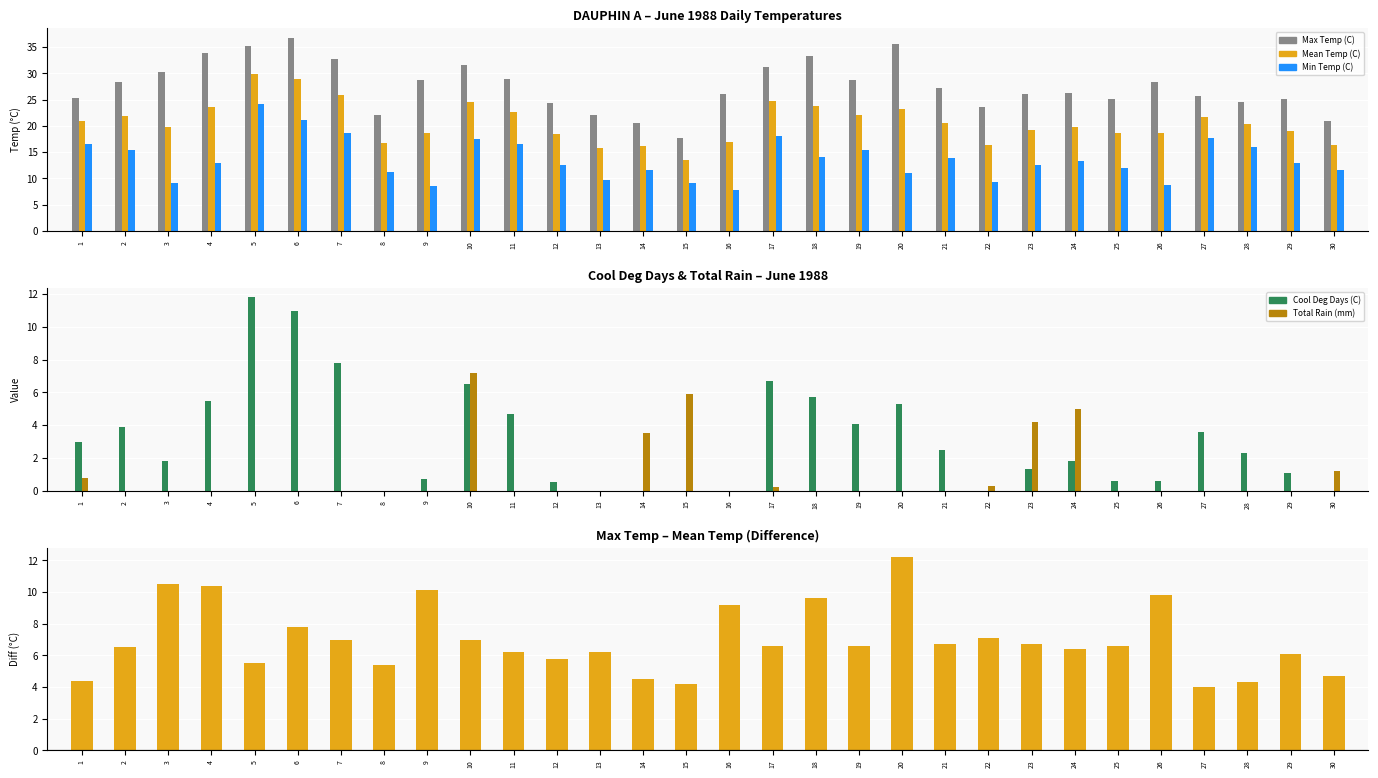

What value does the Mean Temp (C) series have at 3?

19.8